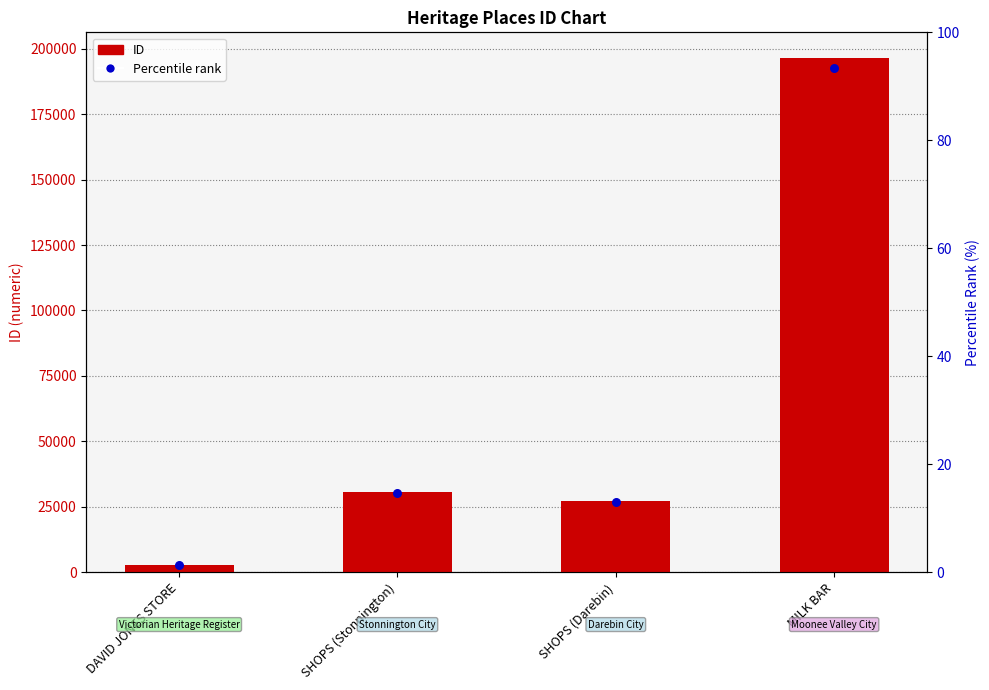

Between DAVID JONES STORE and SHOPS (Darebin), which is larger?

SHOPS (Darebin)